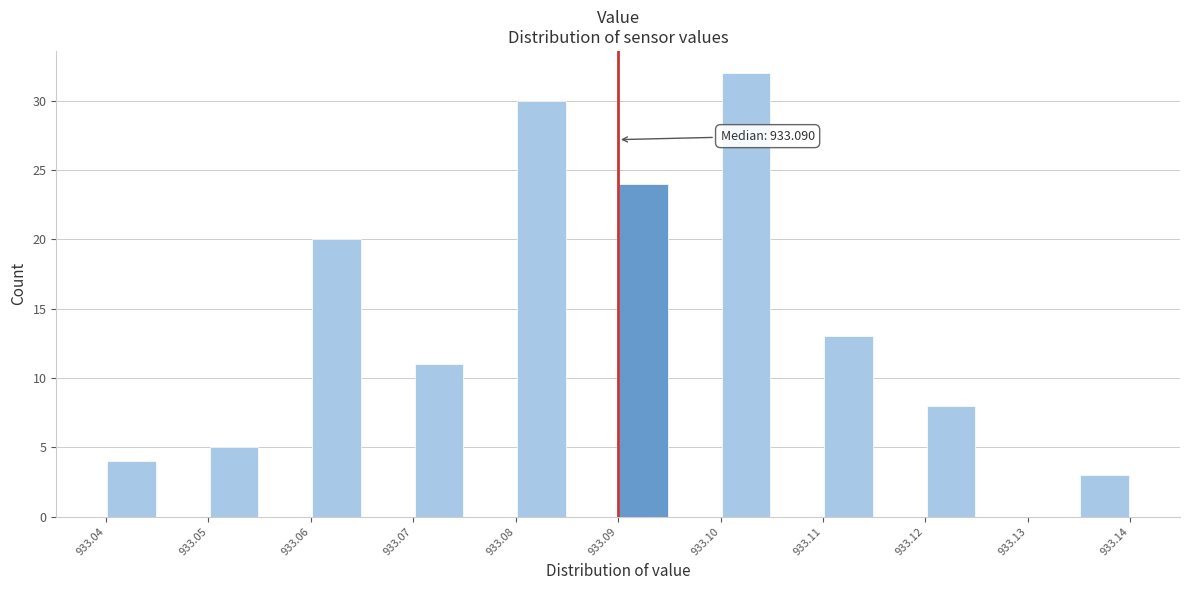

Which range on the x-axis has the tallest bar?

933.100 to 933.105